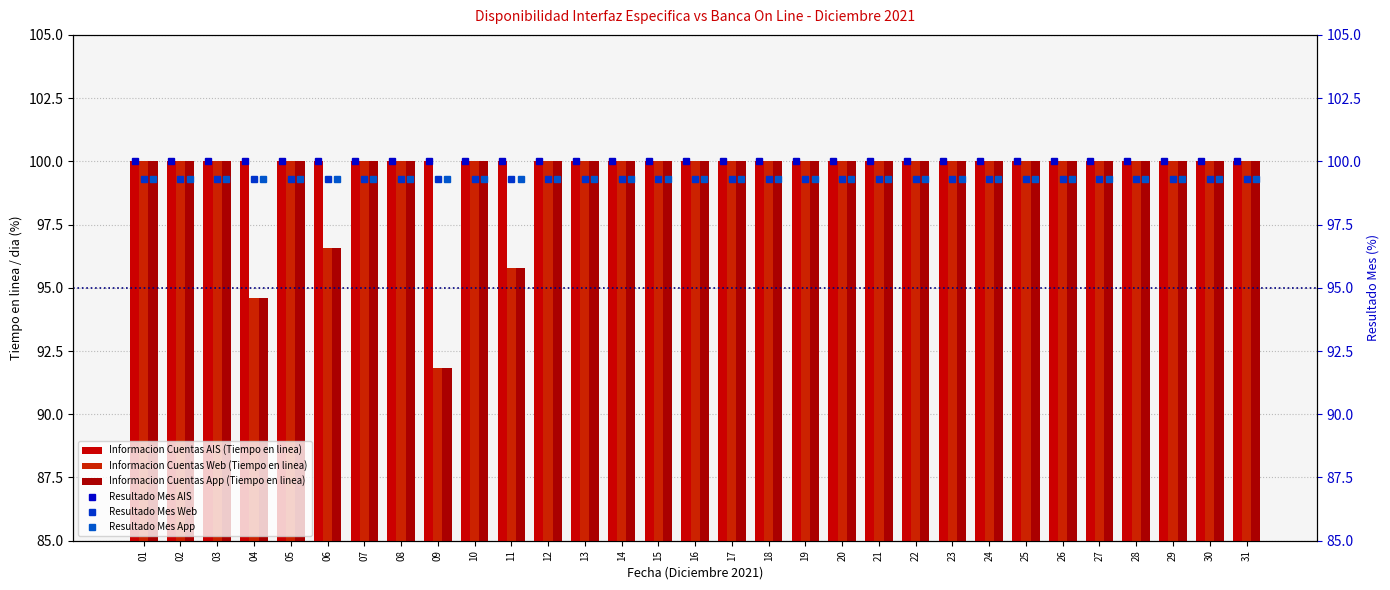

The Resultado Mes AIS series shows 100.0 at 23. True or false?

True